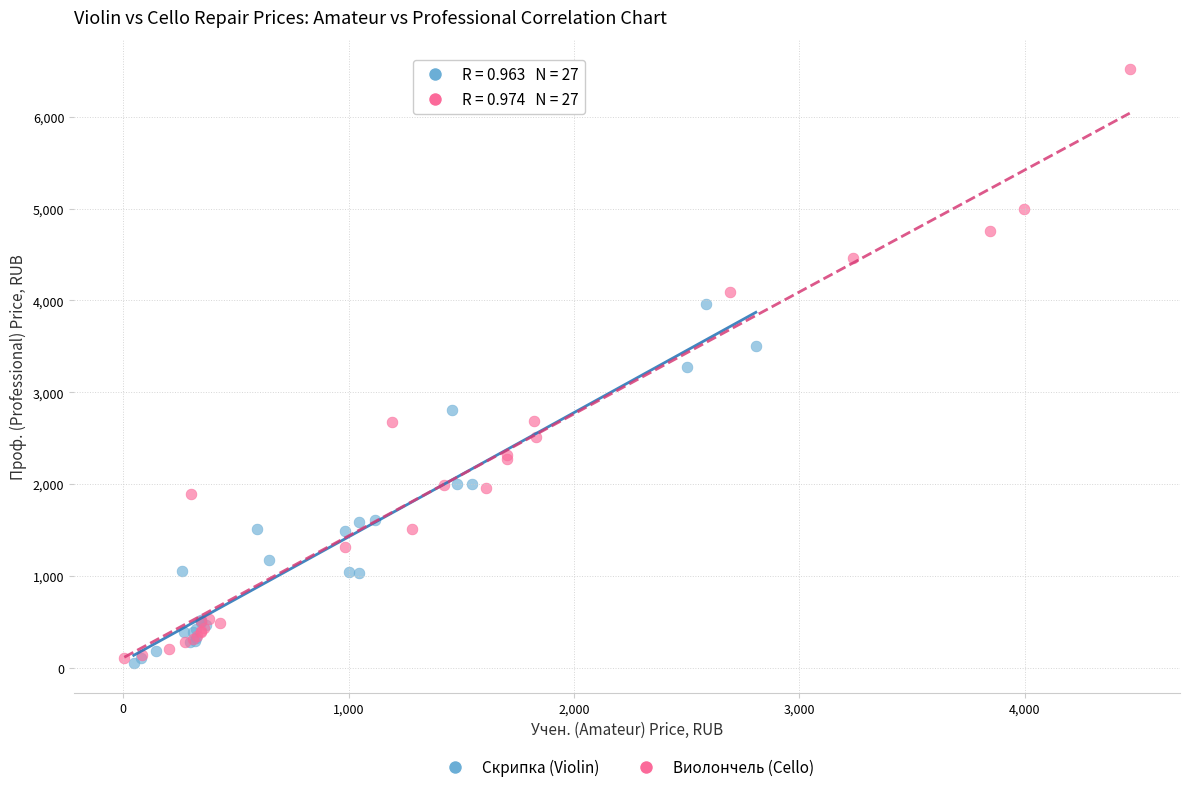

Which series reaches the maximum Y coordinate?

Виолончель (Cello)